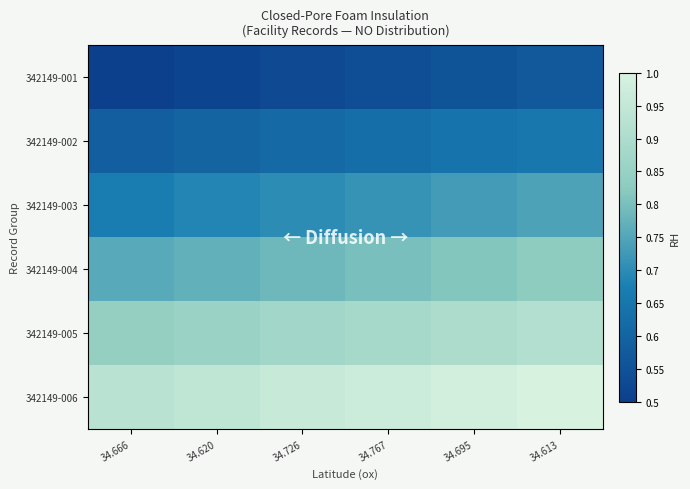

Reading left to right, transcribe all the data shown in this chart.

342149-001: 34.666=0.5	34.620=0.5	34.726=0.5	34.767=0.5	34.695=0.6	34.613=0.6
342149-002: 34.666=0.6	34.620=0.6	34.726=0.6	34.767=0.6	34.695=0.6	34.613=0.7
342149-003: 34.666=0.7	34.620=0.7	34.726=0.7	34.767=0.7	34.695=0.7	34.613=0.7
342149-004: 34.666=0.8	34.620=0.8	34.726=0.8	34.767=0.8	34.695=0.8	34.613=0.8
342149-005: 34.666=0.8	34.620=0.9	34.726=0.9	34.767=0.9	34.695=0.9	34.613=0.9
342149-006: 34.666=0.9	34.620=0.9	34.726=1.0	34.767=1.0	34.695=1.0	34.613=1.0